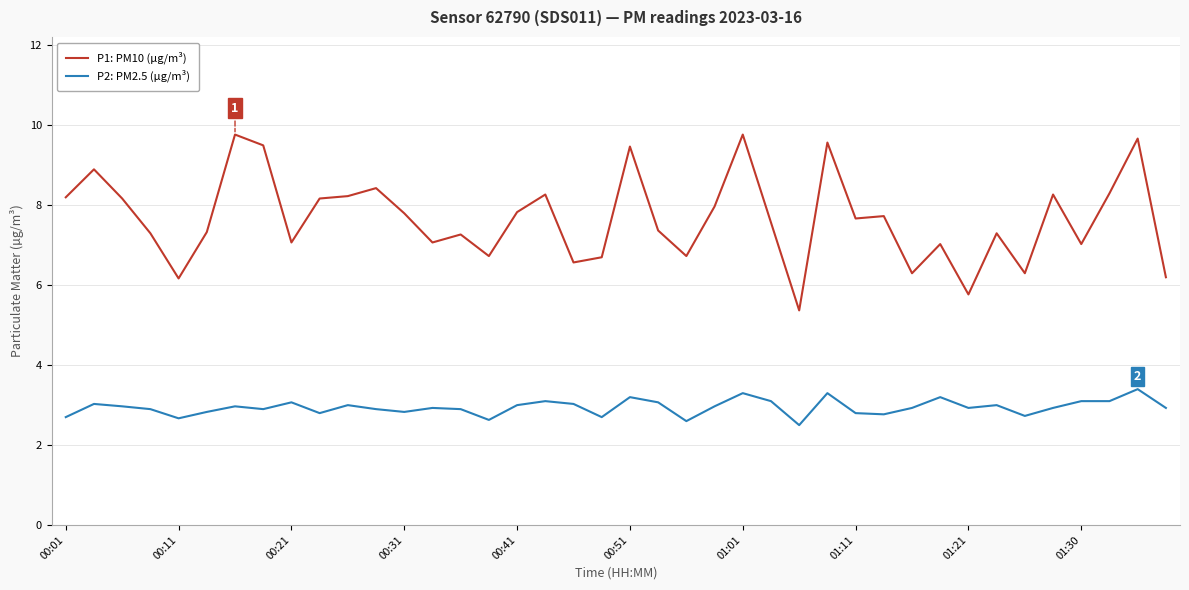

Which series has the widest spread of values?

P1: PM10 (µg/m³)